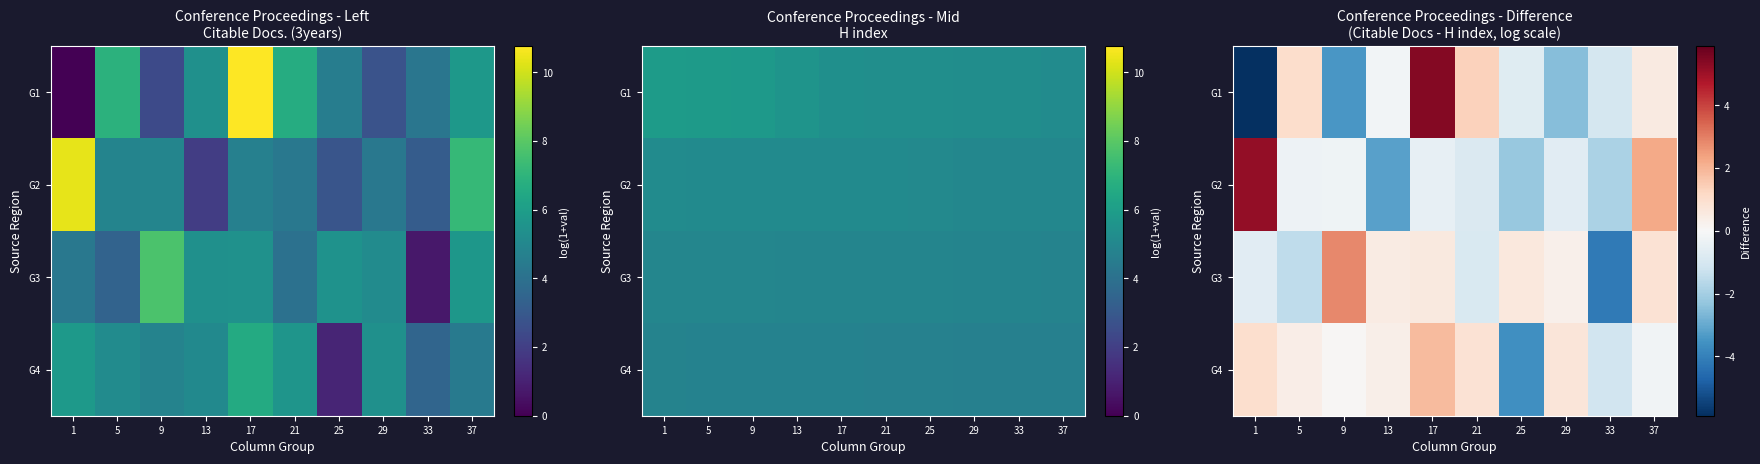

The value of G3 at 17 is 0.6. True or false?

True